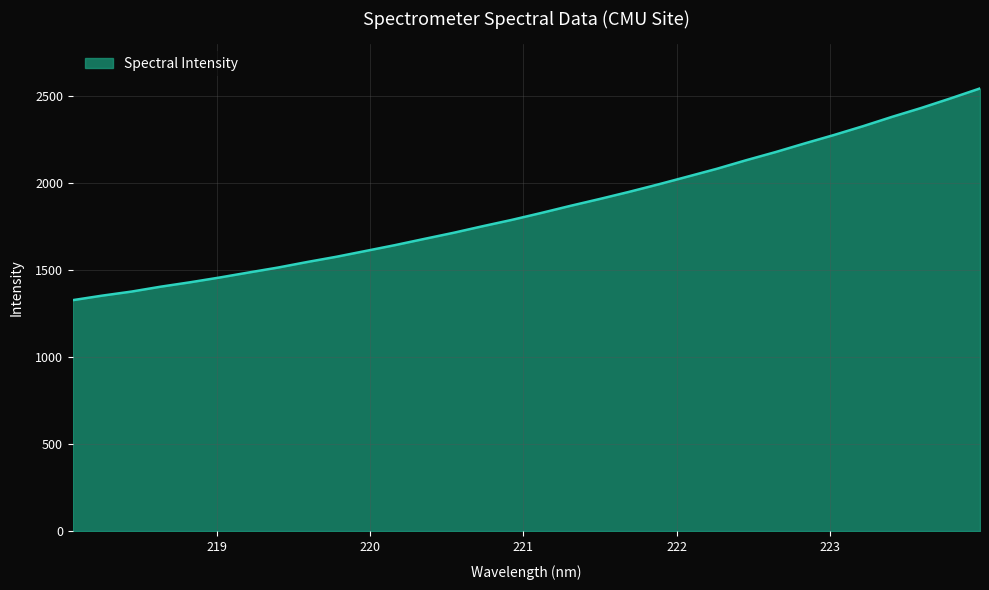

Reading left to right, transcribe all the data shown in this chart.

1327.2	1353.0	1376.3	1404.5	1429.6	1456.8	1485.8	1514.1	1546.1	1576.2	1609.5	1642.9	1678.6	1713.7	1751.6	1788.2	1827.6	1868.6	1907.9	1948.6	1991.5	2036.1	2081.1	2130.1	2176.6	2226.4	2274.7	2325.5	2379.5	2430.6	2485.4	2542.1